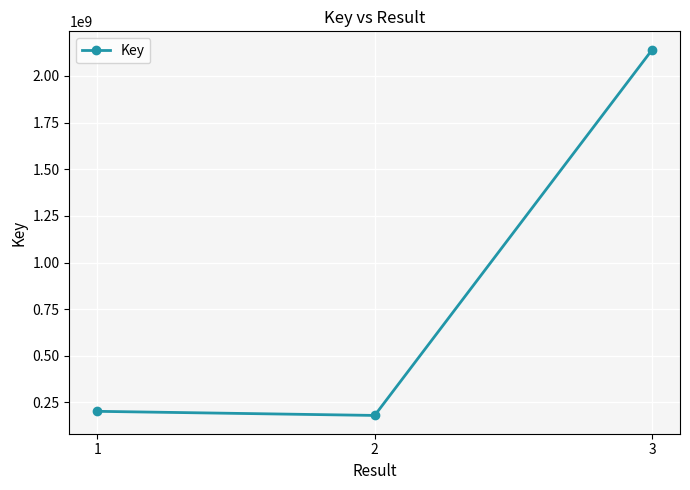

What is the smallest value displayed?

180402298